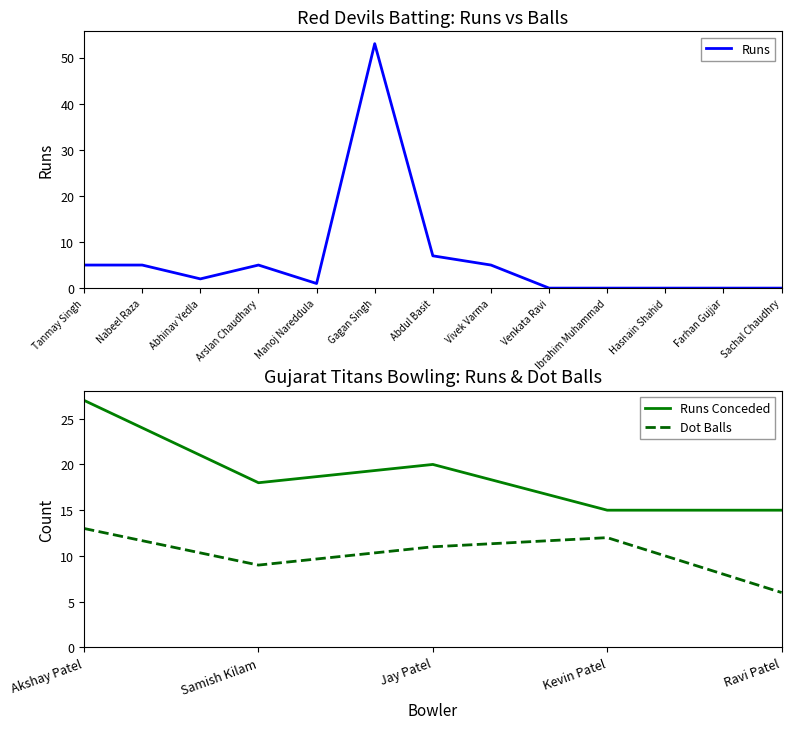

True or false: the data shows 4 at Abdul Basit.

False